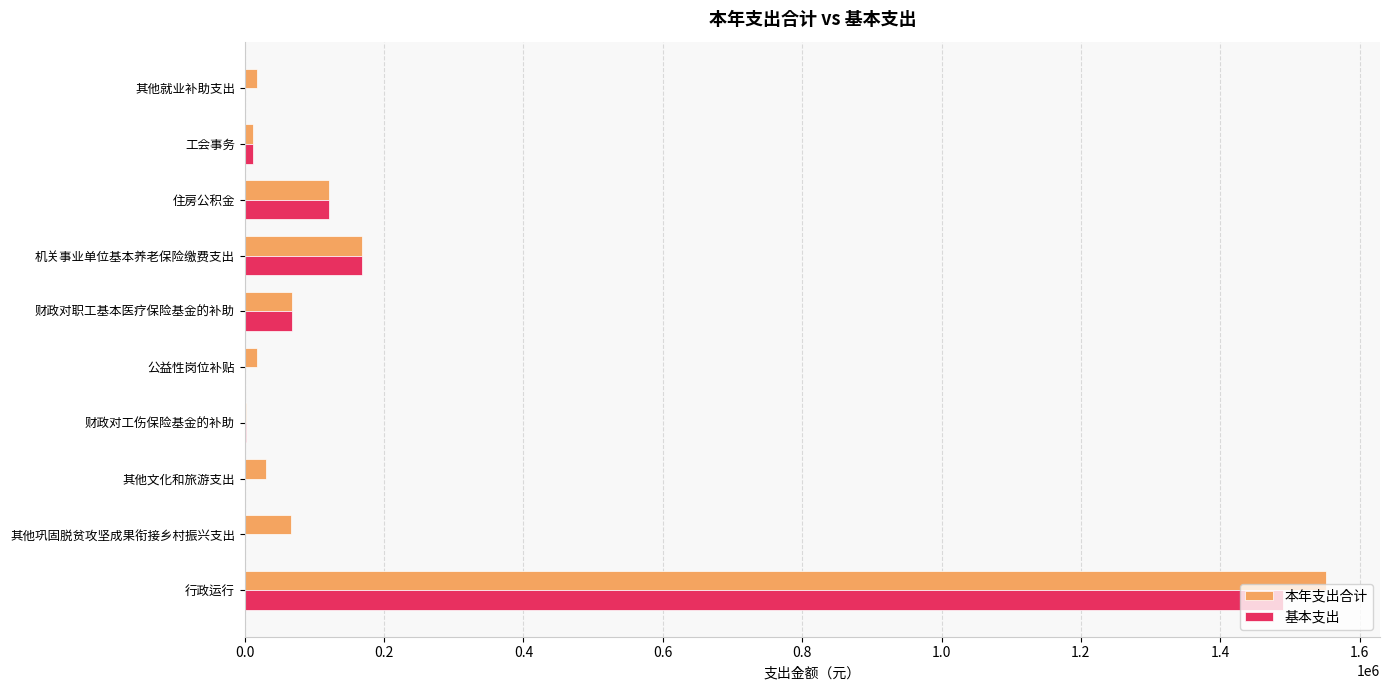

Which series changed the most between 住房公积金 and 行政运行?

本年支出合计